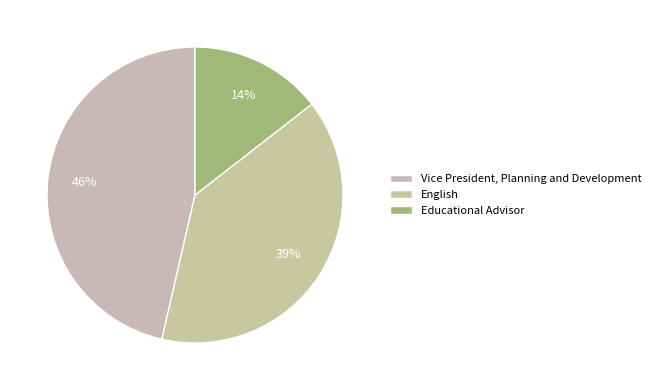

Approximately how many times larger is the value at Educational Advisor compared to English?

0.4